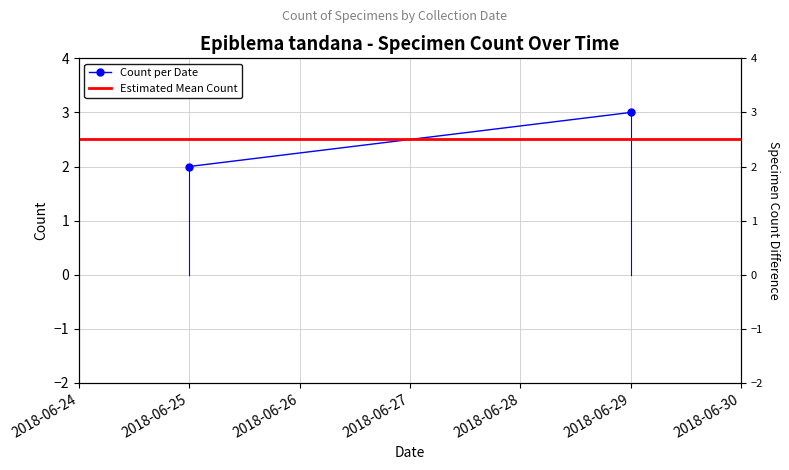

Reading left to right, list all the values displayed in this chart.

Count per Date: 2.0	3.0
Estimated Mean Count: 2.5	2.5